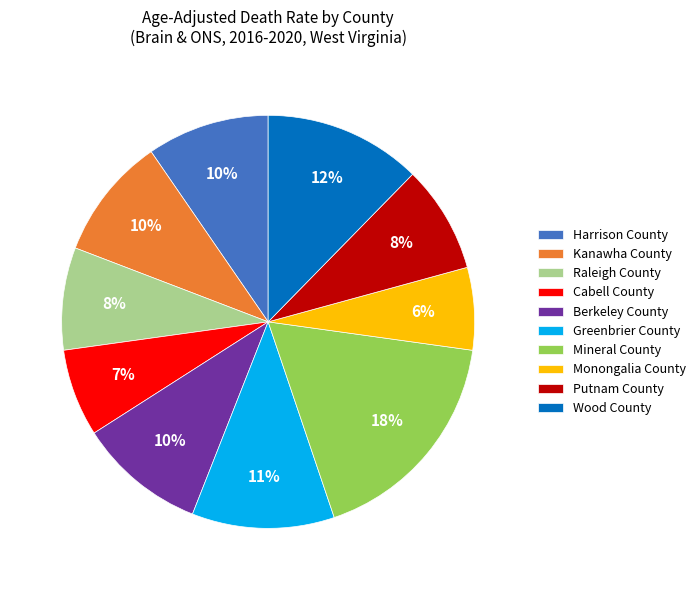

Approximately how many times larger is the value at Berkeley County compared to Wood County?

0.8